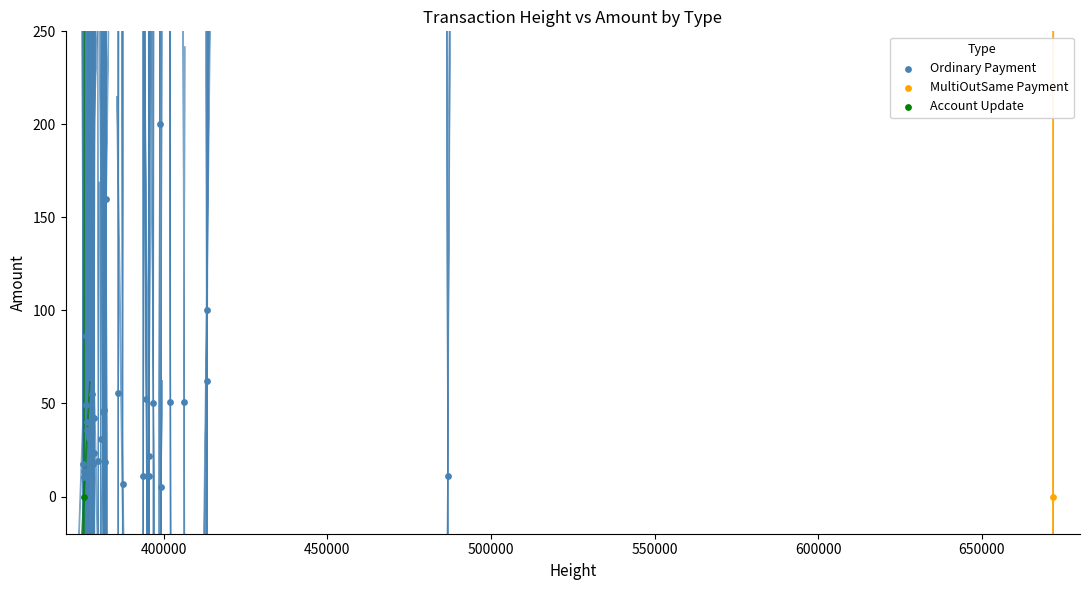

What are all the series names shown in the legend?

Ordinary Payment, MultiOutSame Payment, Account Update